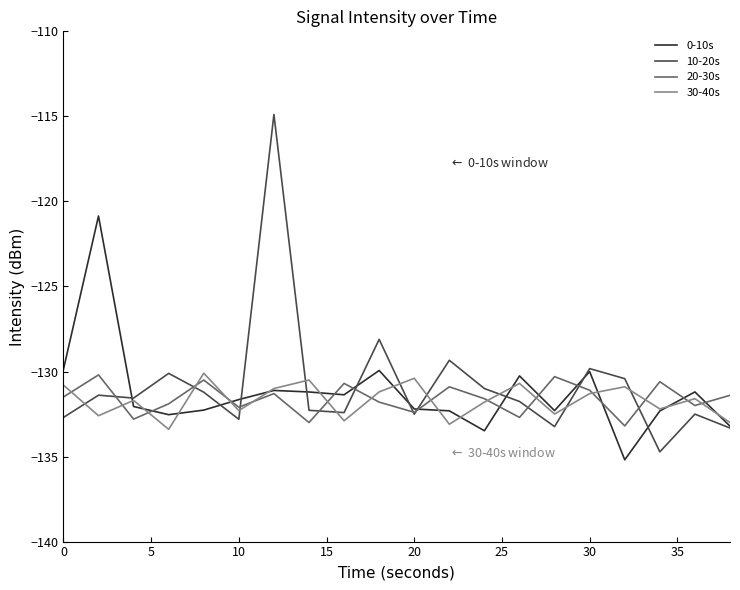

How many categories are shown in the chart?

20